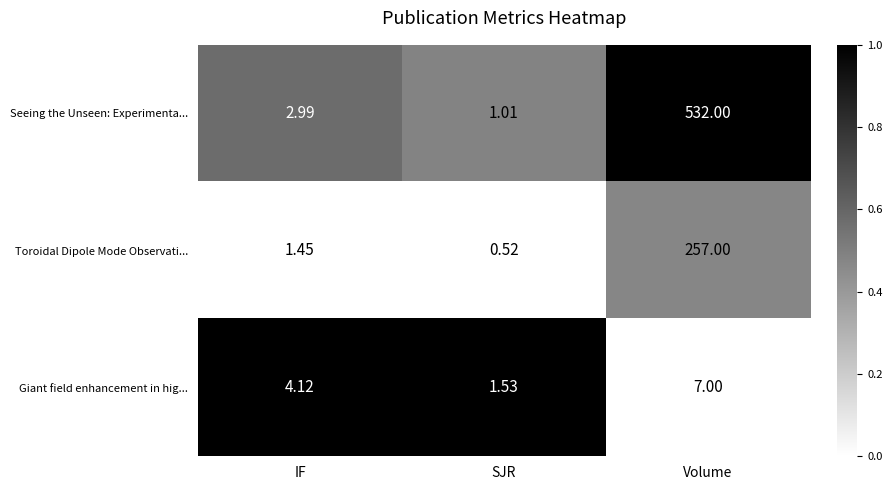

Which series has the largest total across all categories?

Seeing the Unseen: Experimenta...